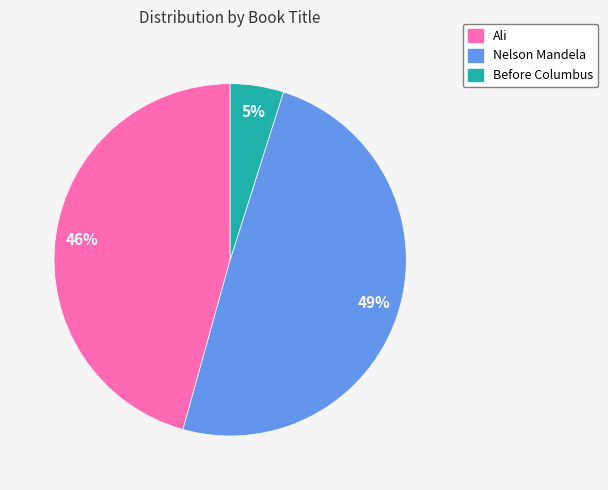

Is the sum of Nelson Mandela and Ali greater than half?

Yes